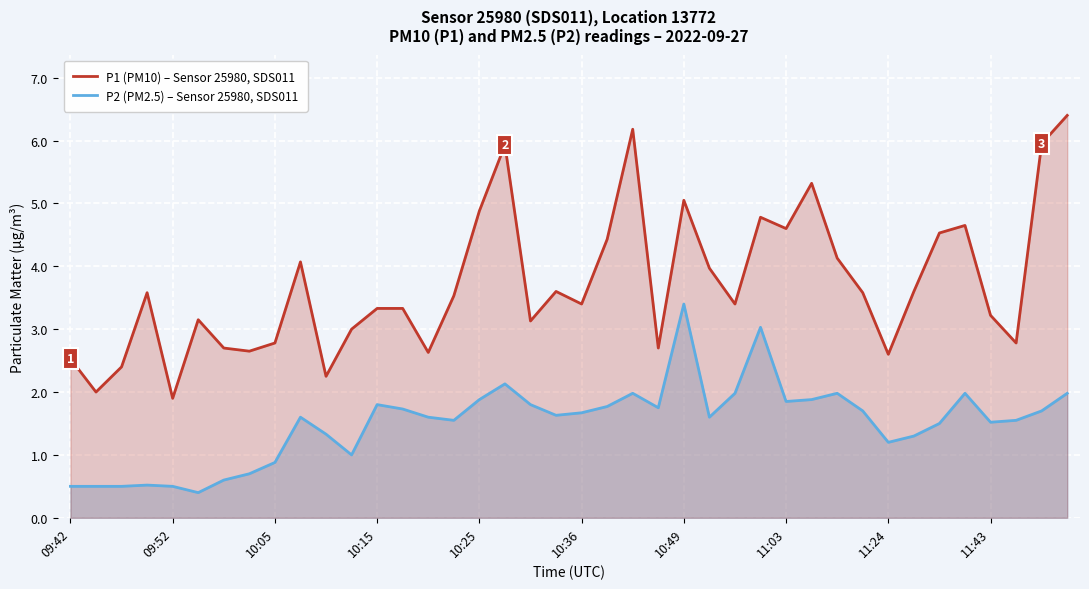

Which series has the widest spread of values?

P1 (PM10) – Sensor 25980, SDS011